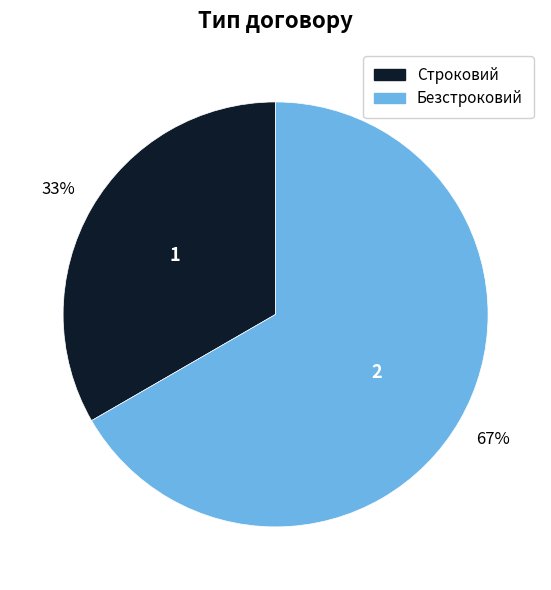

What is the ratio of the value at Безстроковий to the value at Строковий?

2.0